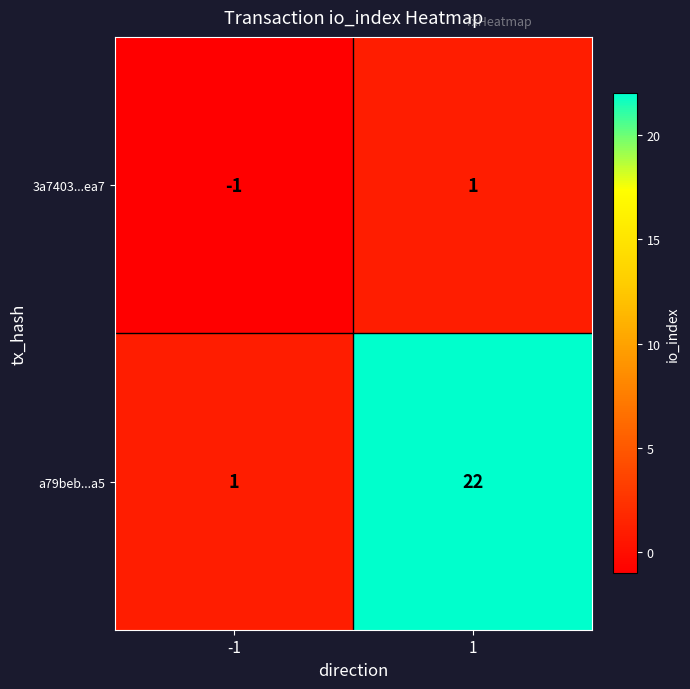

Is it true that 3a7403...ea7 equals 0 at -1?

False